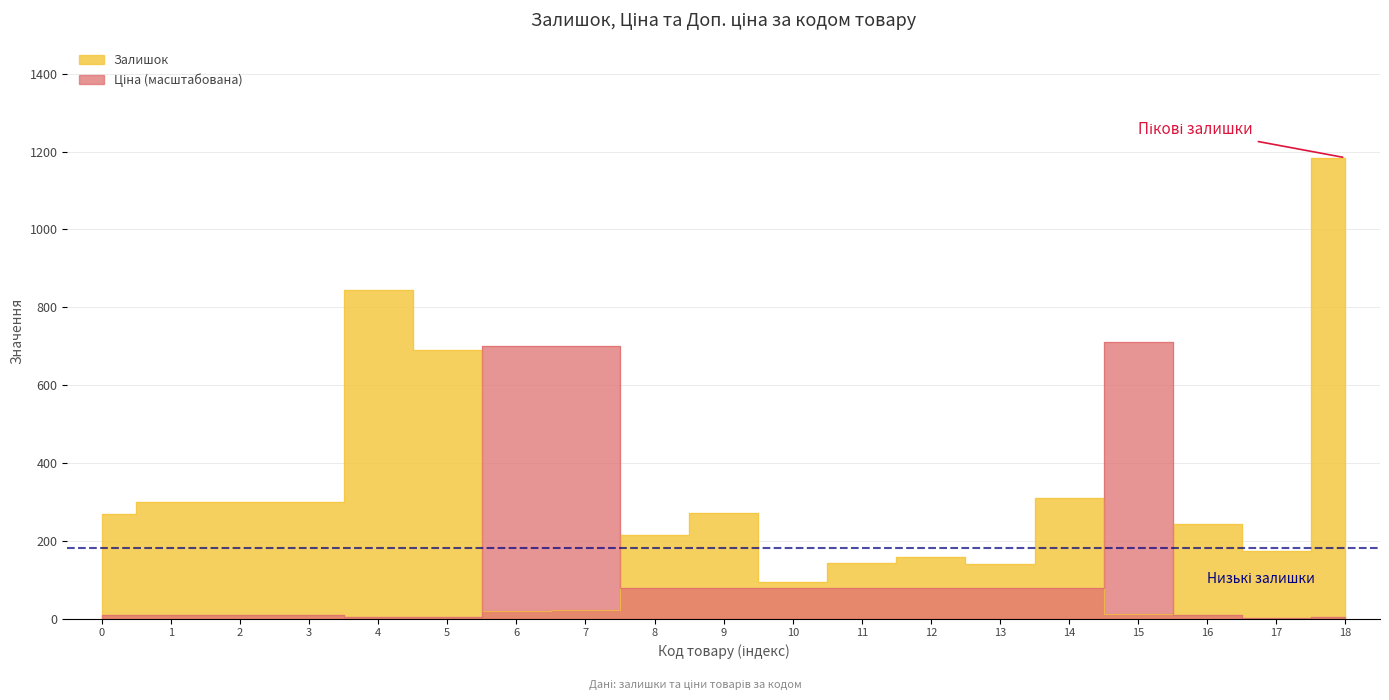

What is the minimum value shown in the chart?

2.9